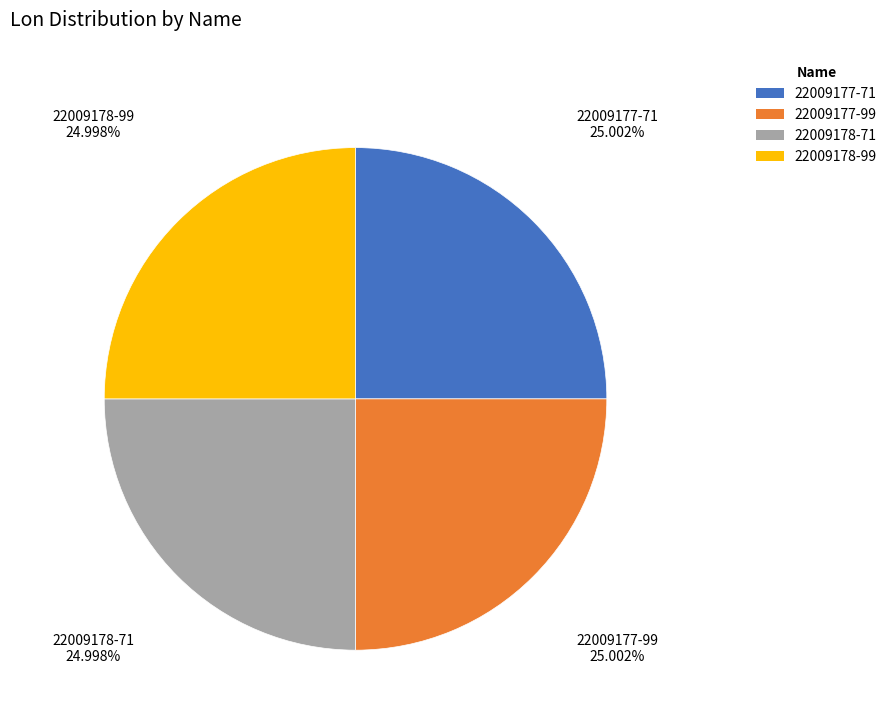

Is it true that 22009177-71 is 25% of the pie?

True